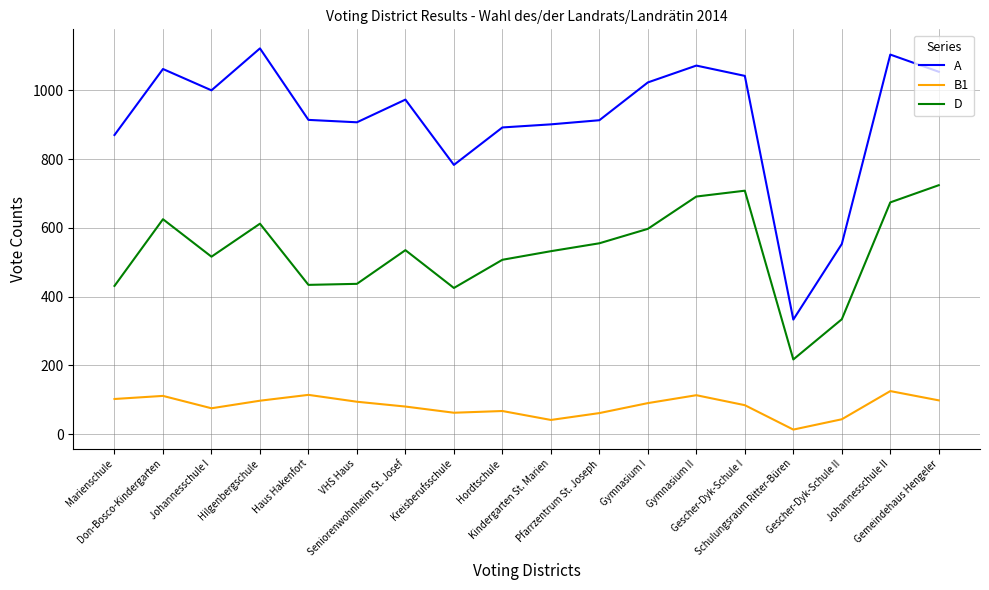

What is the maximum value shown in the chart?

1122